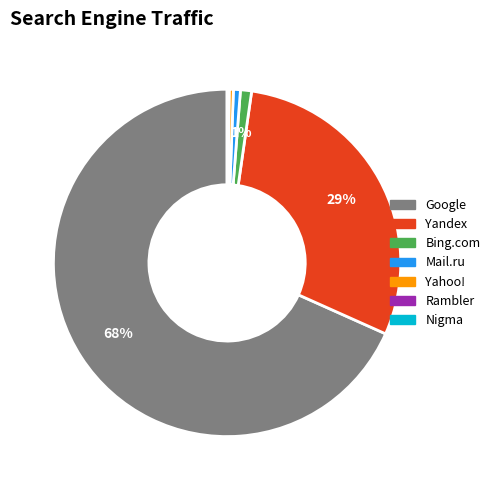

To the nearest percent, what is the average slice percentage?

14%